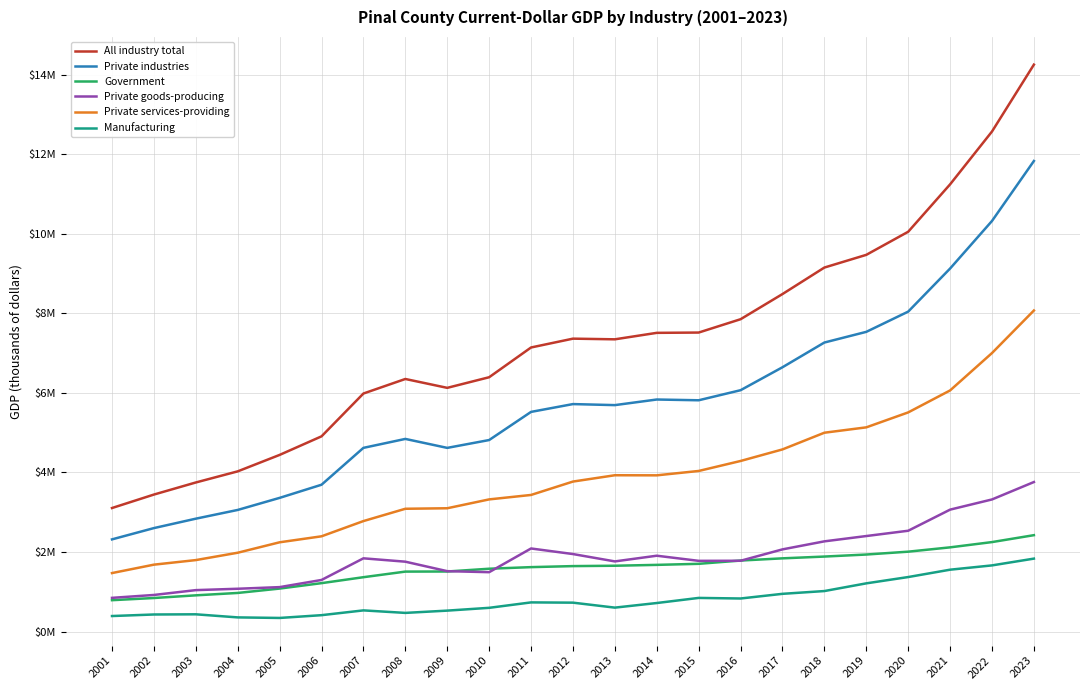

Reading right to left, what are all the values shown in this chart?

All industry total: 14256537	12574586	11245784	10053512	9472710	9153348	8486830	7853984	7518621	7511220	7348553	7365282	7143203	6394998	6128056	6351166	5985484	4908532	4441647	4028142	3748455	3444569	3106039
Private industries: 11833086	10325057	9128675	8045151	7536189	7267842	6646100	6068890	5815651	5834796	5693871	5719869	5523536	4815539	4618362	4843904	4618981	3691732	3361258	3057724	2838039	2601406	2317595
Government: 2423451	2249530	2117109	2008360	1936521	1885506	1840729	1785095	1702970	1676424	1654682	1645412	1619667	1579459	1509694	1507262	1366504	1216801	1080389	970418	910416	843163	788444
Private goods-producing: 3759808	3321605	3065608	2534692	2401499	2268034	2066217	1779806	1777793	1906741	1763514	1948527	2088743	1492567	1518206	1756612	1841146	1296973	1116995	1075934	1041350	919698	847184
Private services-providing: 8073278	7003452	6063067	5510460	5134690	4999809	4579884	4289084	4037858	3928055	3930357	3771342	3434793	3322972	3100156	3087292	2777834	2394759	2244263	1981789	1796689	1681707	1470411
Manufacturing: 1833761	1663246	1555147	1370324	1211761	1018038	948214	830915	845484	716981	601360	726260	732741	596318	525984	468714	531825	411481	341685	355611	433300	428637	389823